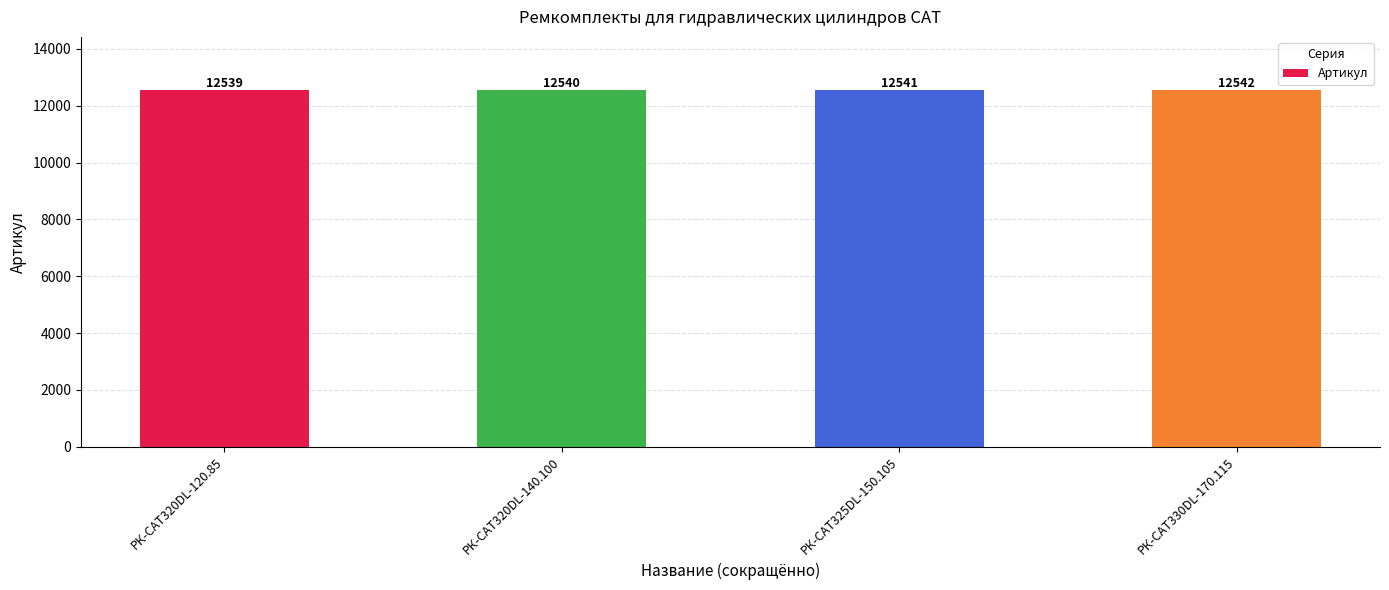

What is the change in value from РК-CAT320DL-120.85 to РК-CAT325DL-150.105?

+2